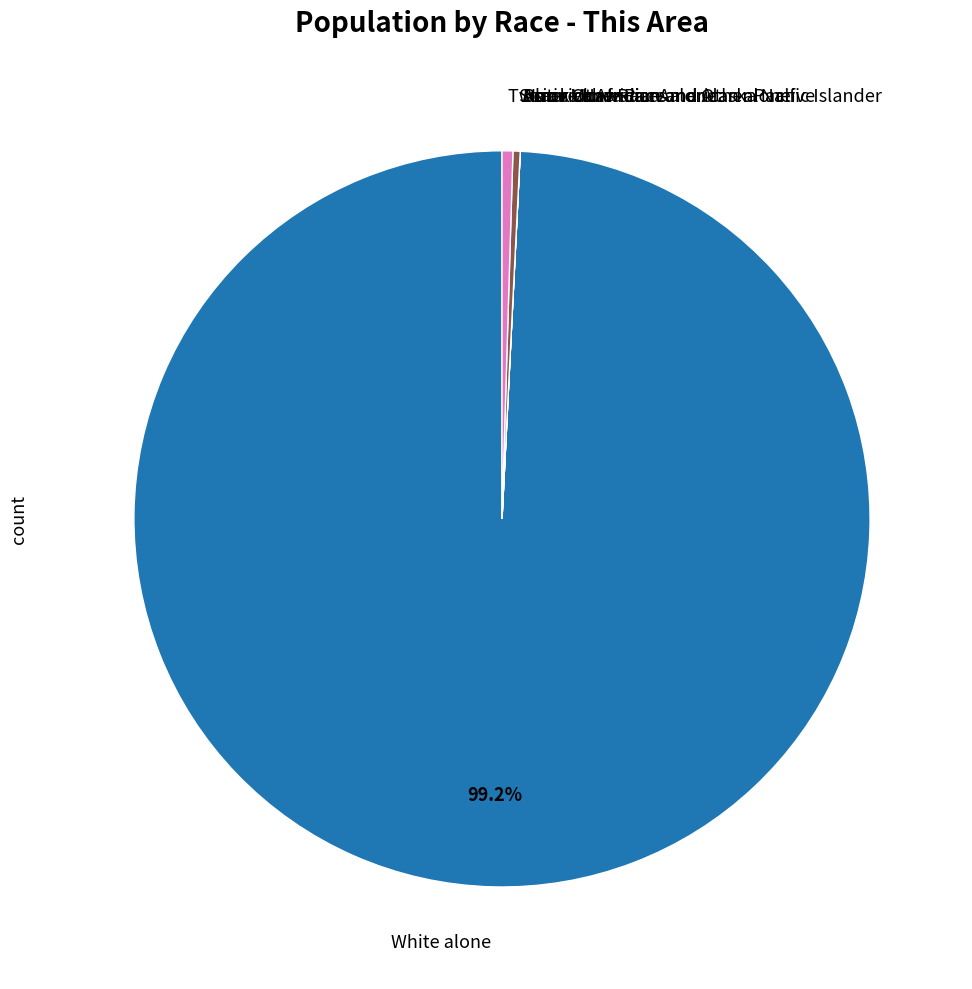

Does any single category account for the majority?

Yes